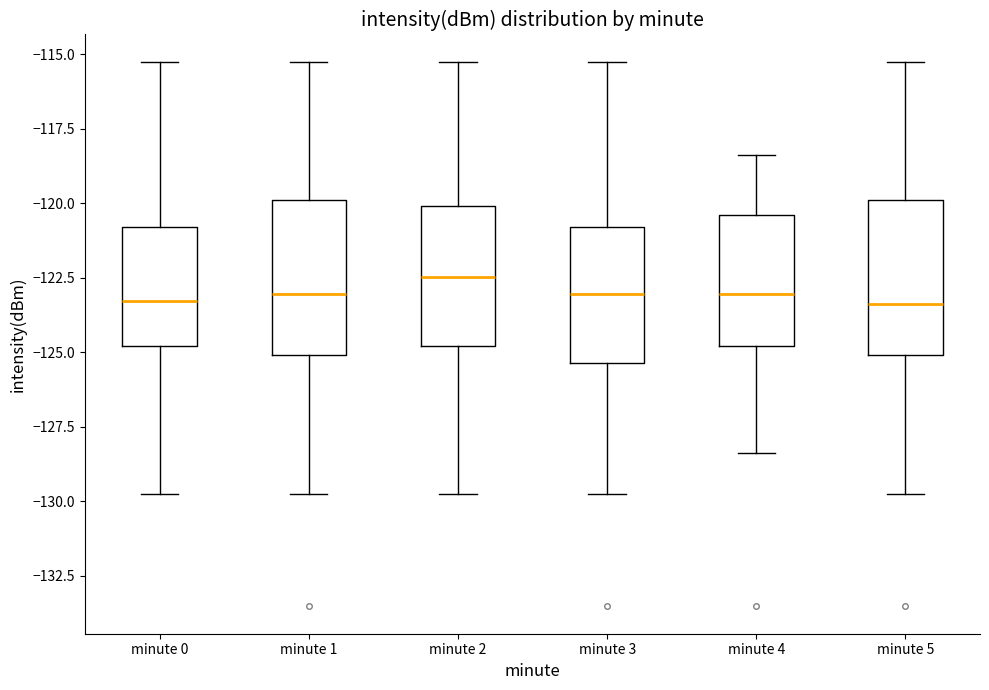

Reading left to right, transcribe this box plot: for each box, give where its median line is, the range the box spans, and where its two whiskers end, as read against the y-axis. The values are not printed on the chart, so give them approximately, as read against the axis.

minute 0: median -123.5, box -125.0 to -121.0, whiskers -130.0 to -115.5
minute 1: median -123.0, box -125.0 to -120.0, whiskers -130.0 to -115.5
minute 2: median -122.5, box -125.0 to -120.0, whiskers -130.0 to -115.5
minute 3: median -123.0, box -125.5 to -121.0, whiskers -130.0 to -115.5
minute 4: median -123.0, box -125.0 to -120.5, whiskers -128.5 to -118.5
minute 5: median -123.5, box -125.0 to -120.0, whiskers -130.0 to -115.5